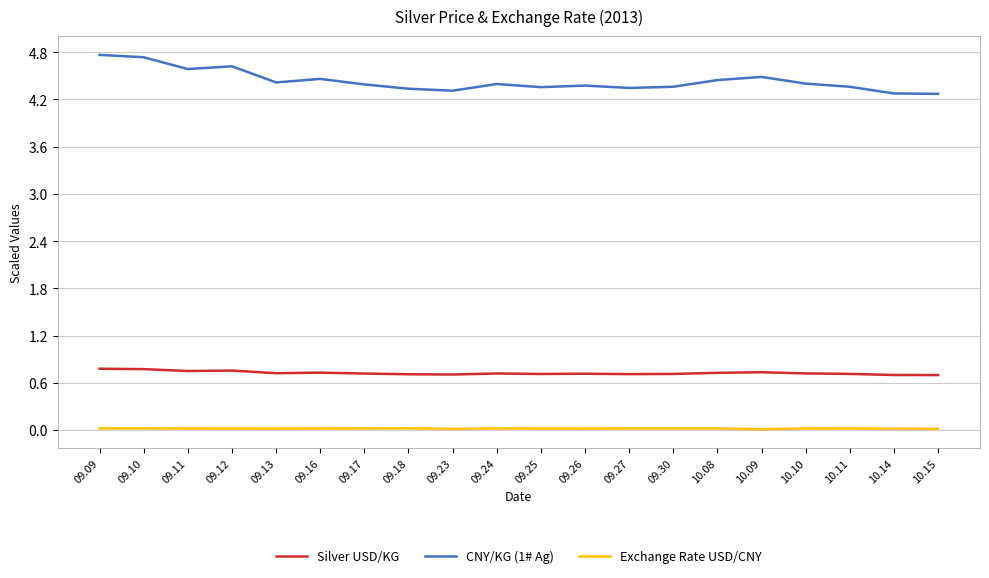

What is the total value across all series at 10.11?

5.1